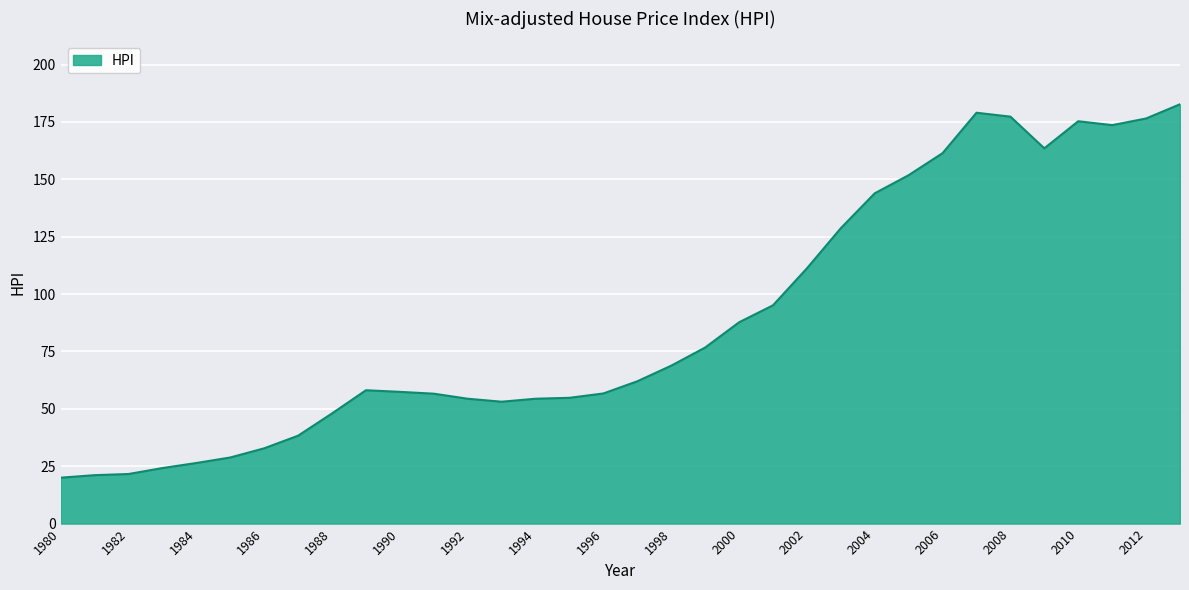

What is the minimum value shown in the chart?

20.0